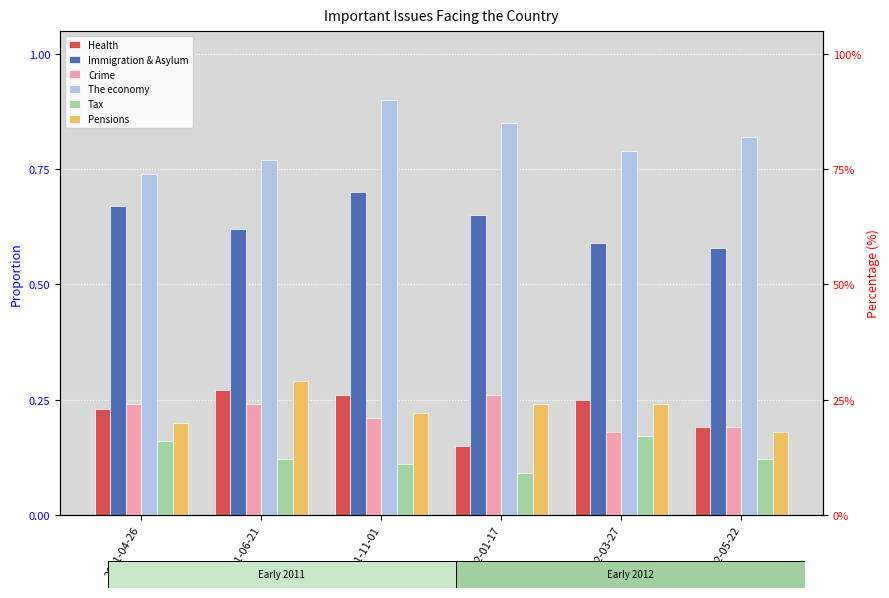

At which label does Crime reach its minimum?

2012-03-27